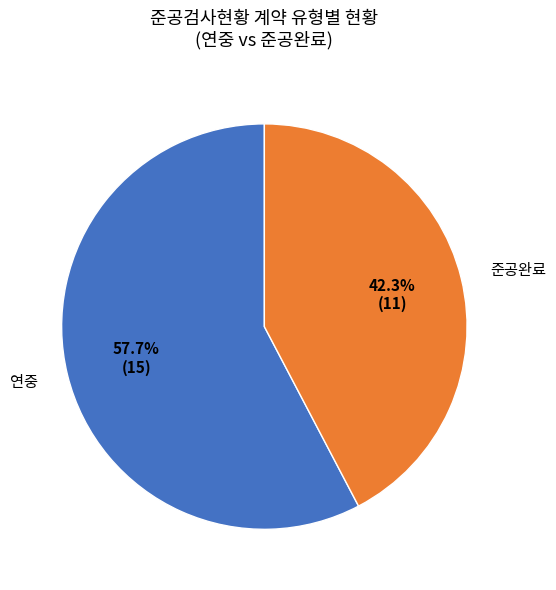

Which has a higher value, 준공완료 or 연중?

연중